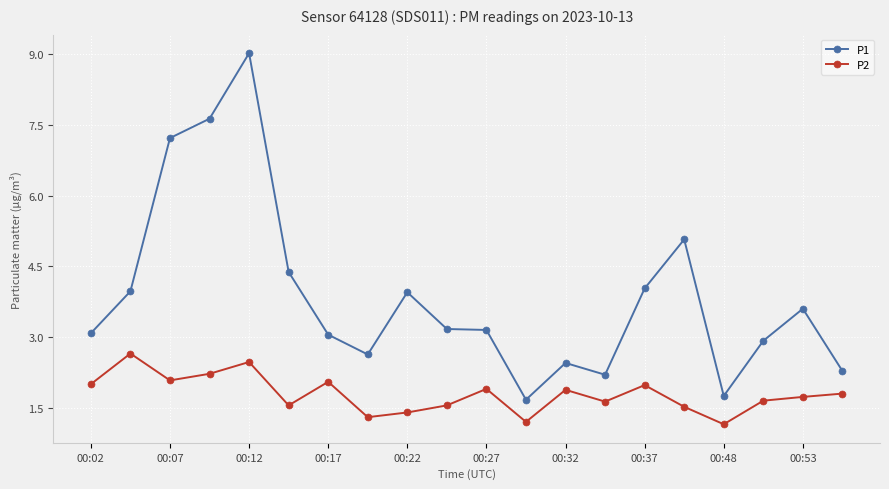

What is the highest value of the P1 series?

9.0